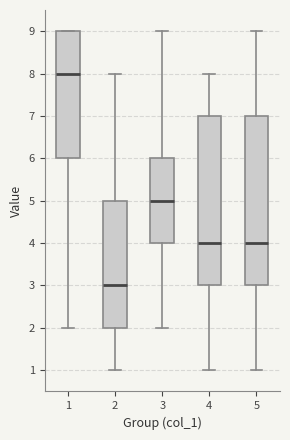

Reading left to right, transcribe this box plot: for each box, give where its median line is, the range the box spans, and where its two whiskers end, as read against the y-axis. The values are not printed on the chart, so give them approximately, as read against the axis.

1: median 8, box 6 to 9, whiskers 2 to 9
2: median 3, box 2 to 5, whiskers 1 to 8
3: median 5, box 4 to 6, whiskers 2 to 9
4: median 4, box 3 to 7, whiskers 1 to 8
5: median 4, box 3 to 7, whiskers 1 to 9